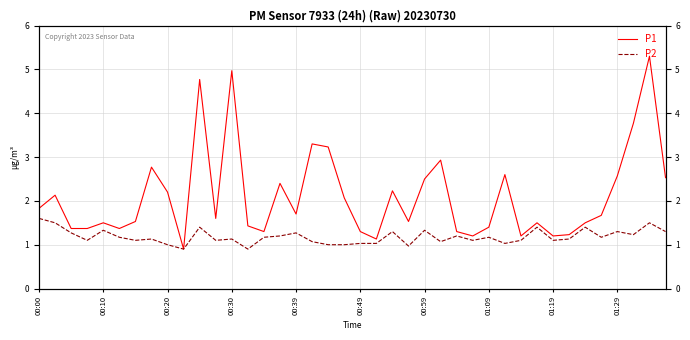

Between 37 and 35, which is larger?

37